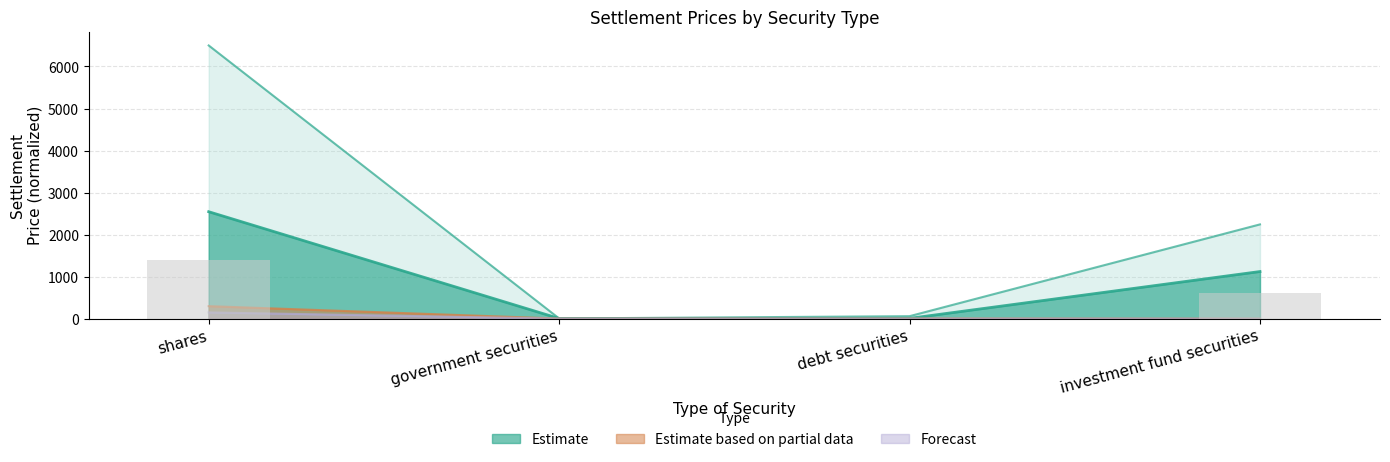

How many distinct data groups are displayed?

3